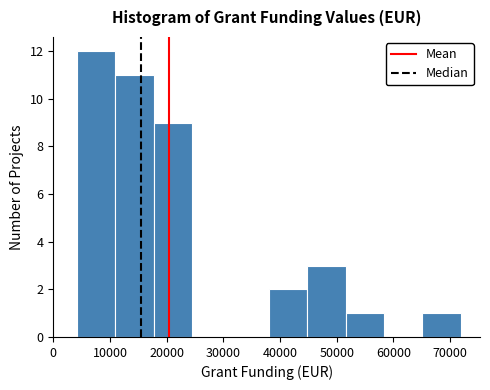

Over which range of the x-axis is the bar tallest?

4000 to 11000